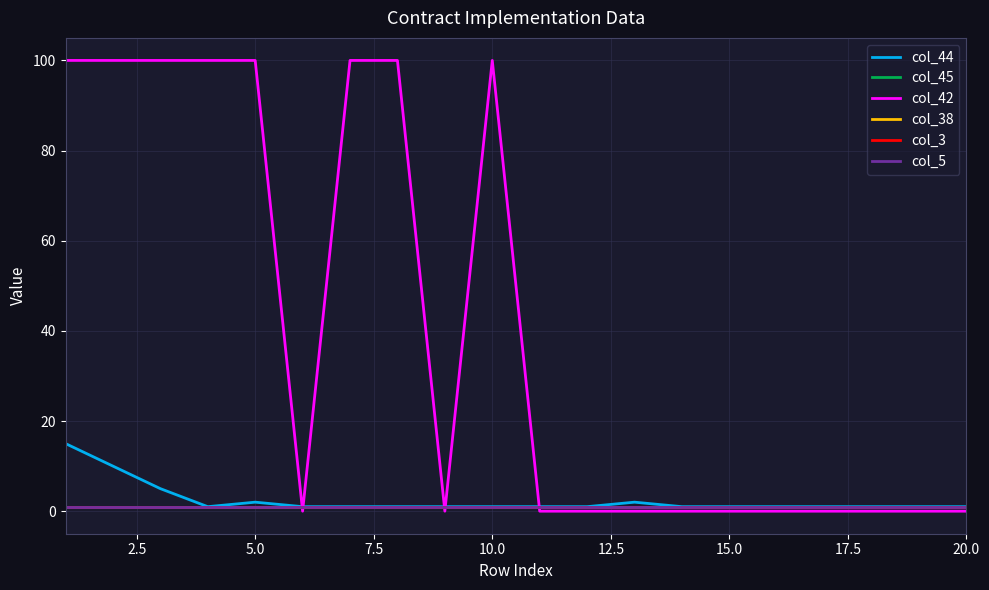

What are all the series names shown in the legend?

col_44, col_45, col_42, col_38, col_3, col_5